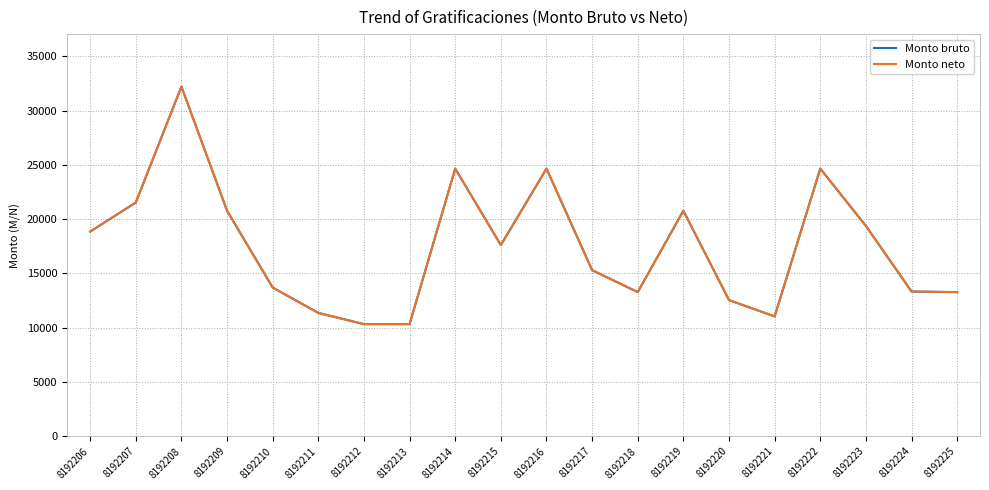

Does the chart have visible grid lines?

Yes